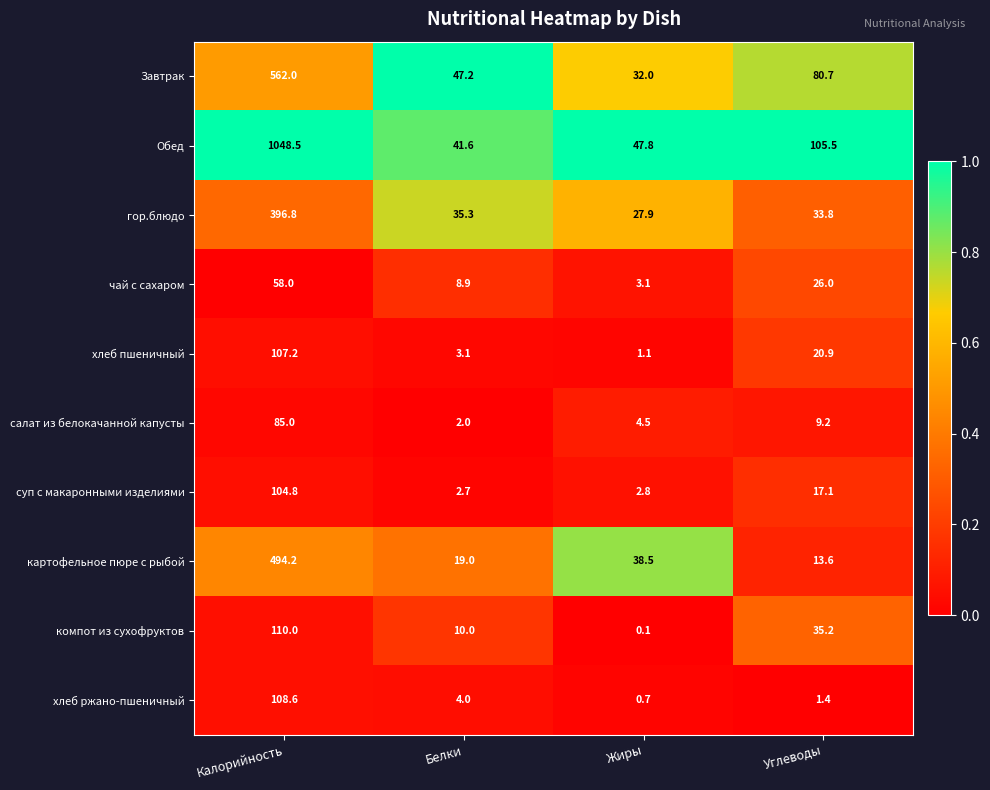

What is the approximate value of чай с сахаром at Калорийность?

58.0